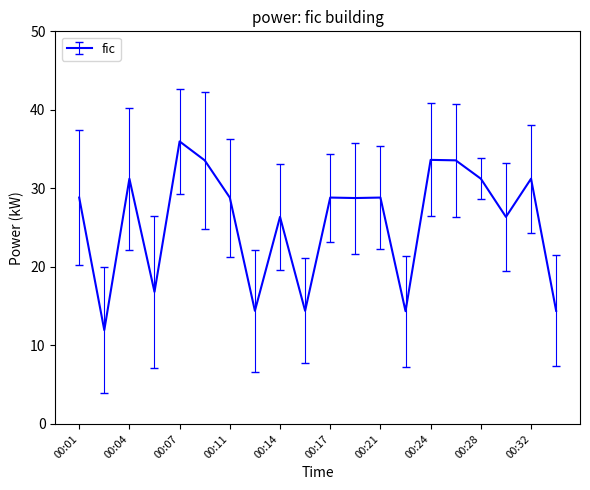

What is the sum of all values?

513.6